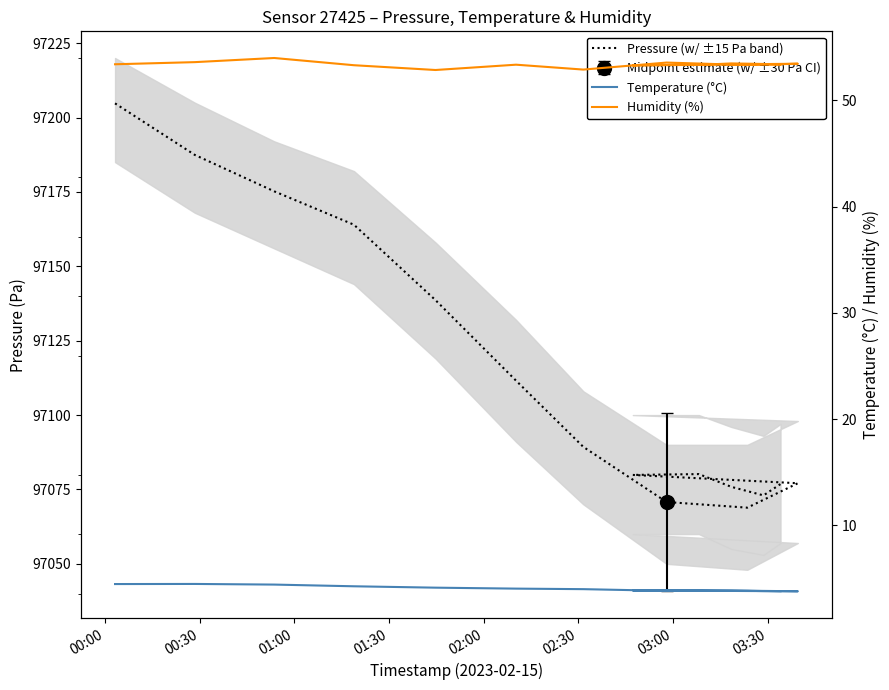

How many values in the Humidity (%) series are below 53?

2